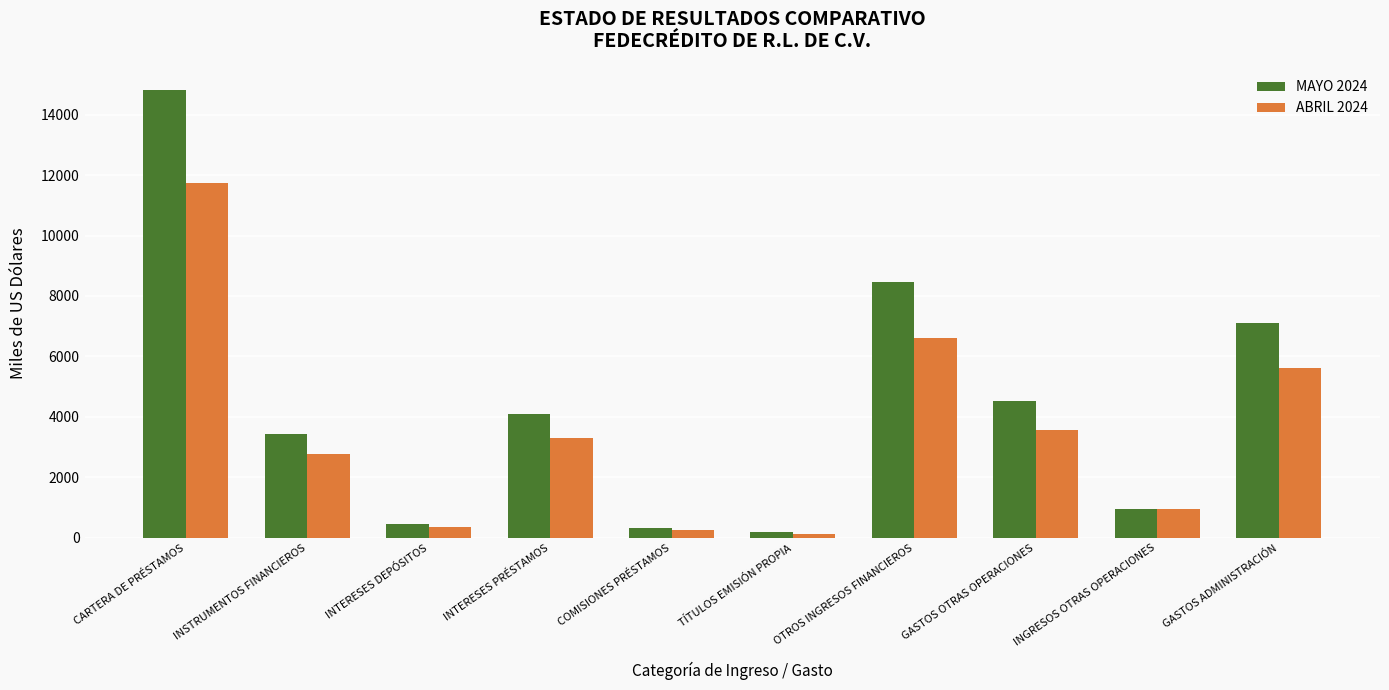

What is the maximum value shown in the chart?

14807.9